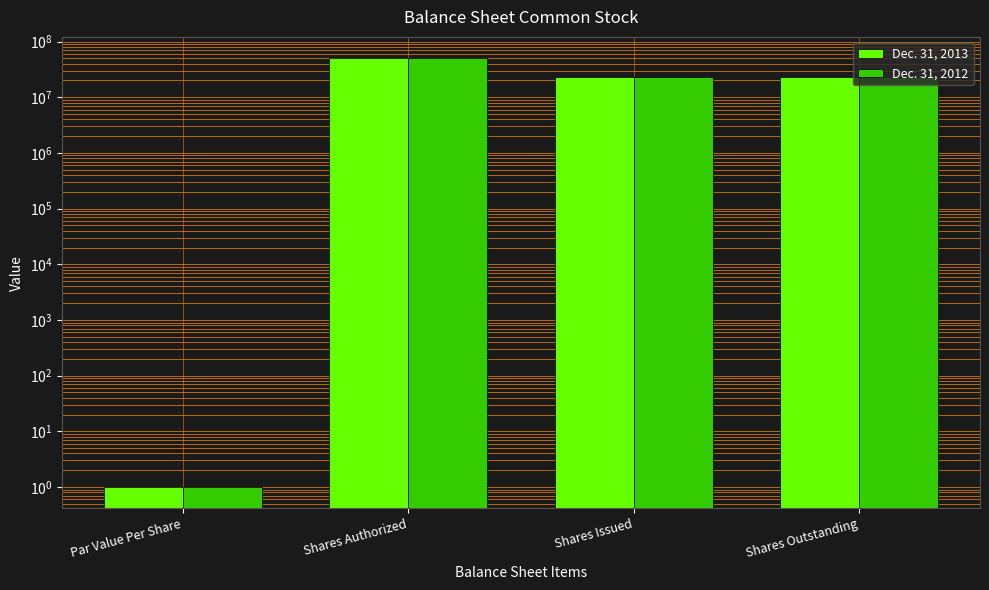

How many series are shown in this chart?

2